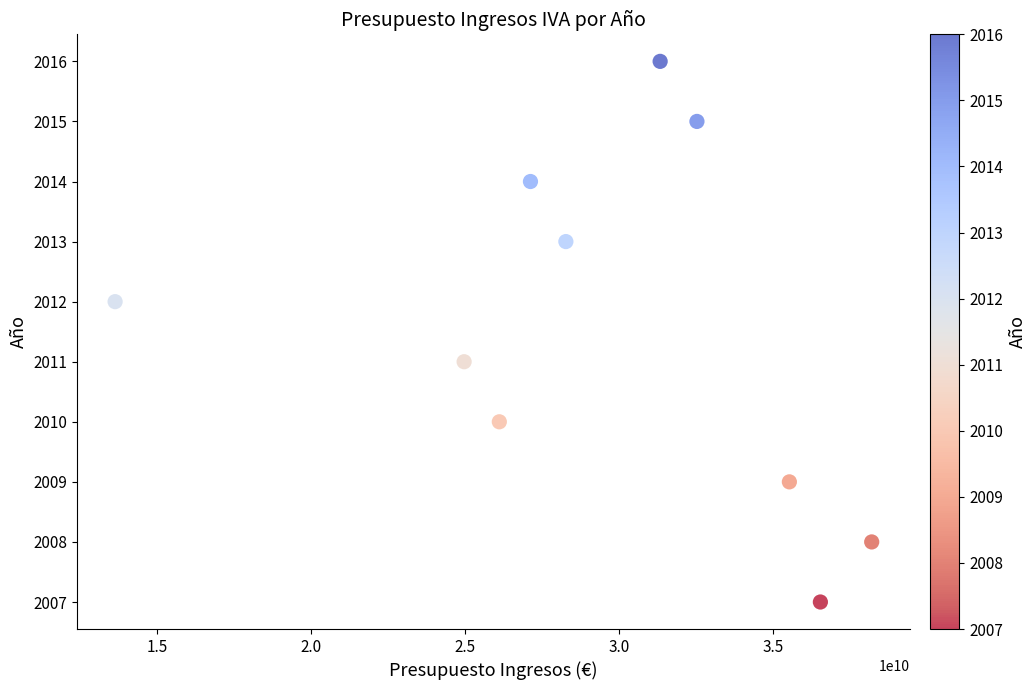

What is the average X value?

29424370000